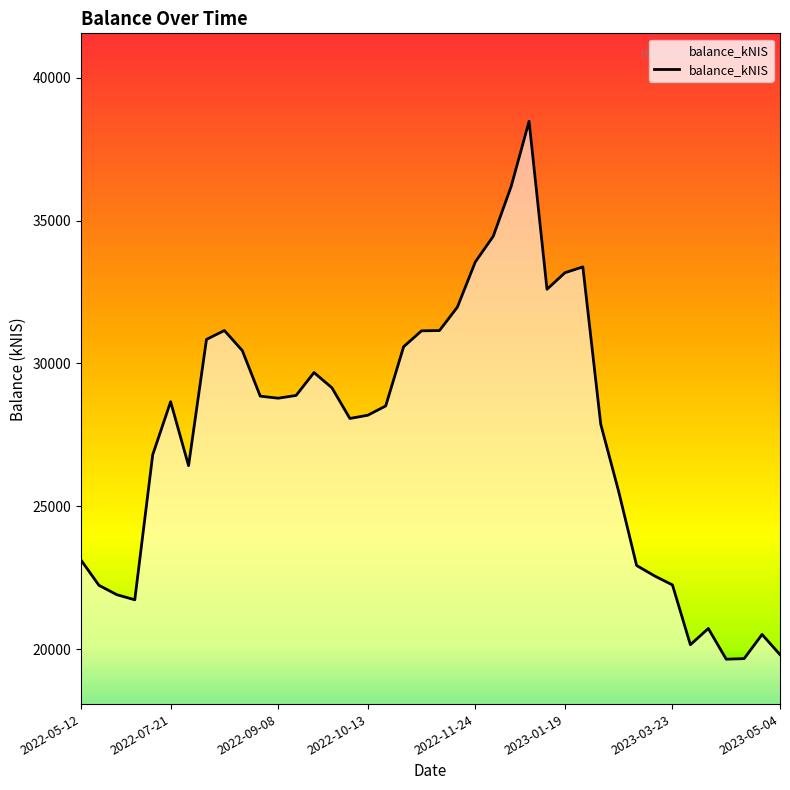

What is the maximum value shown in the chart?

38479.0